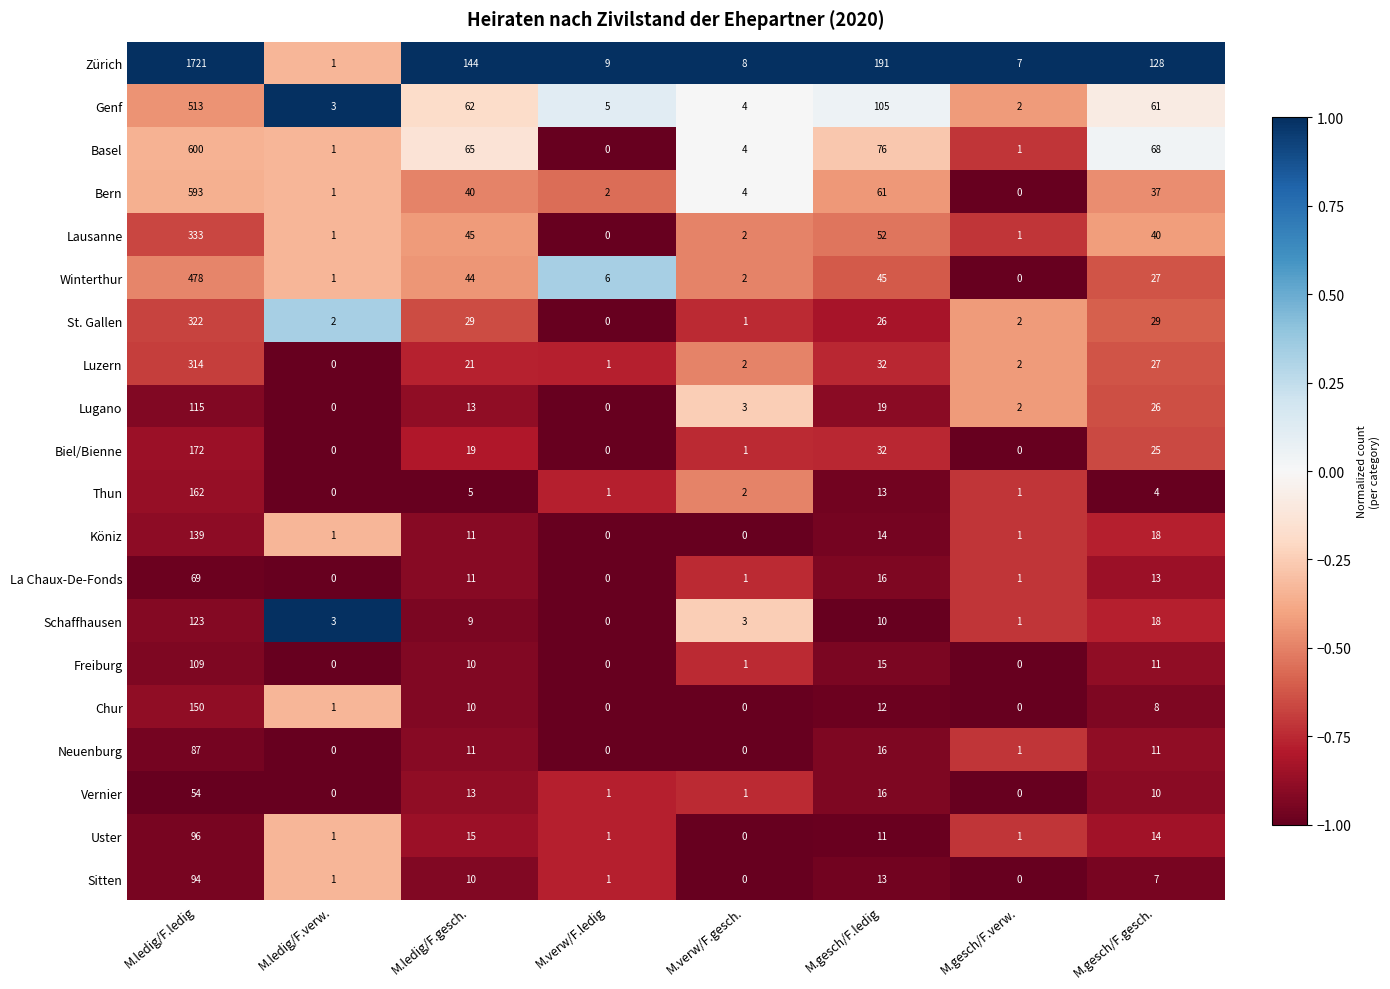

How many distinct data groups are displayed?

20